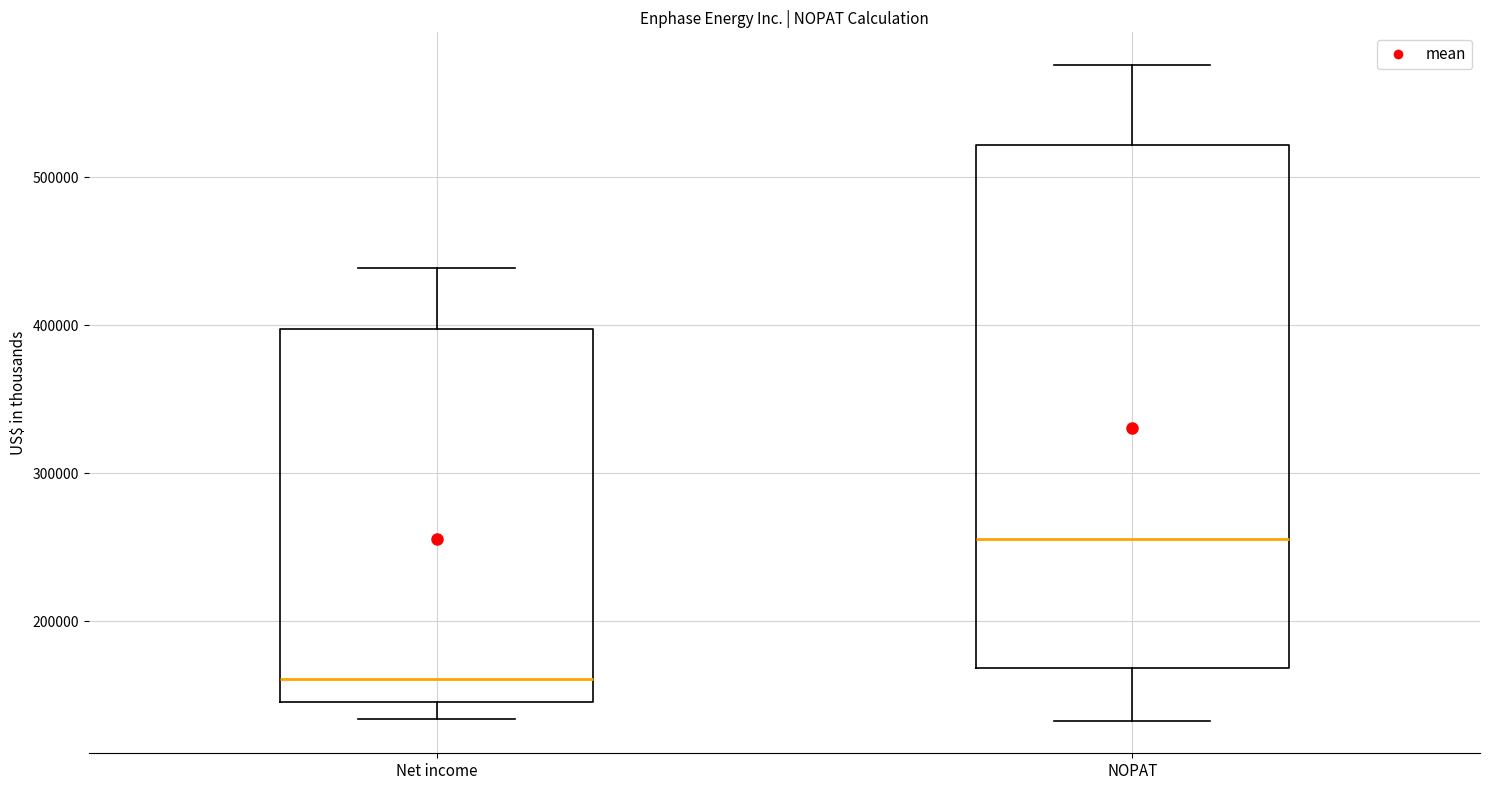

Reading left to right, read every box against the y-axis: the position of its median line, the range the box covers, and the ends of its whiskers. The values are not printed on the chart, so give them approximately, as read against the axis.

Net income: median 160000, box 150000 to 400000, whiskers 130000 to 440000
NOPAT: median 260000, box 170000 to 520000, whiskers 130000 to 580000